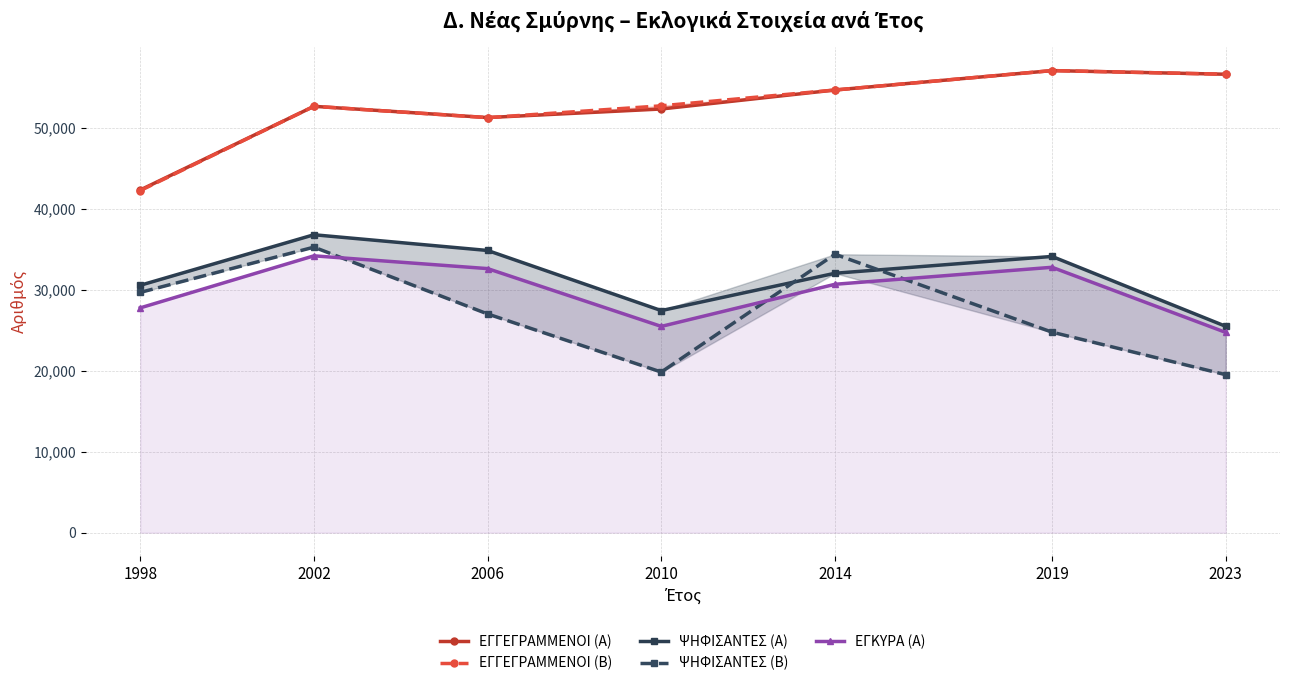

Is it true that ΕΓΓΕΓΡΑΜΜΕΝΟΙ (Α) equals 54730 at 2014?

True